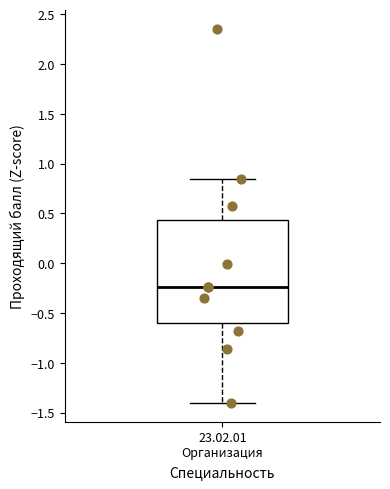

Where does the upper whisker of the box for 23.02.01 Организация end on the y-axis? The values are not printed on the chart, so give them approximately, as read against the axis.

0.85